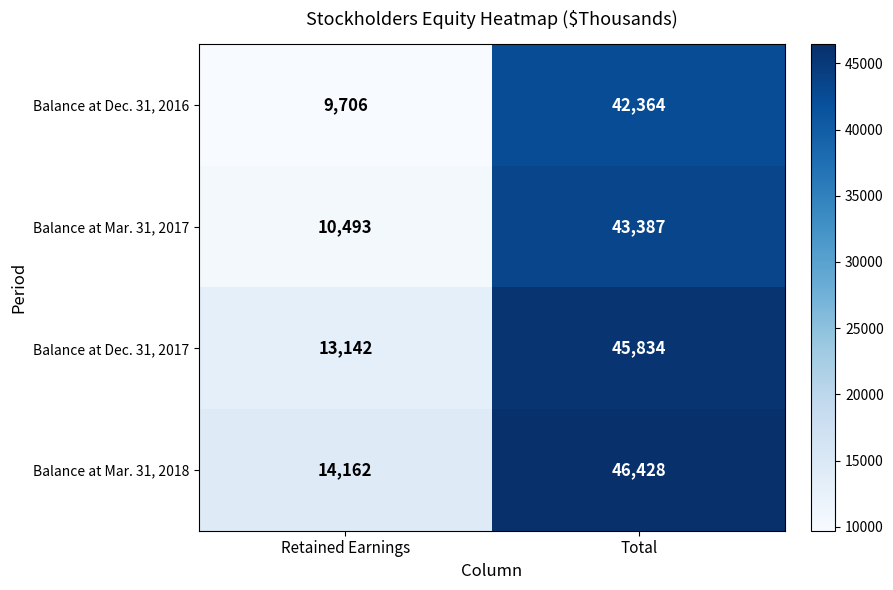

The Balance at Dec. 31, 2016 series shows 10906 at Total. True or false?

False